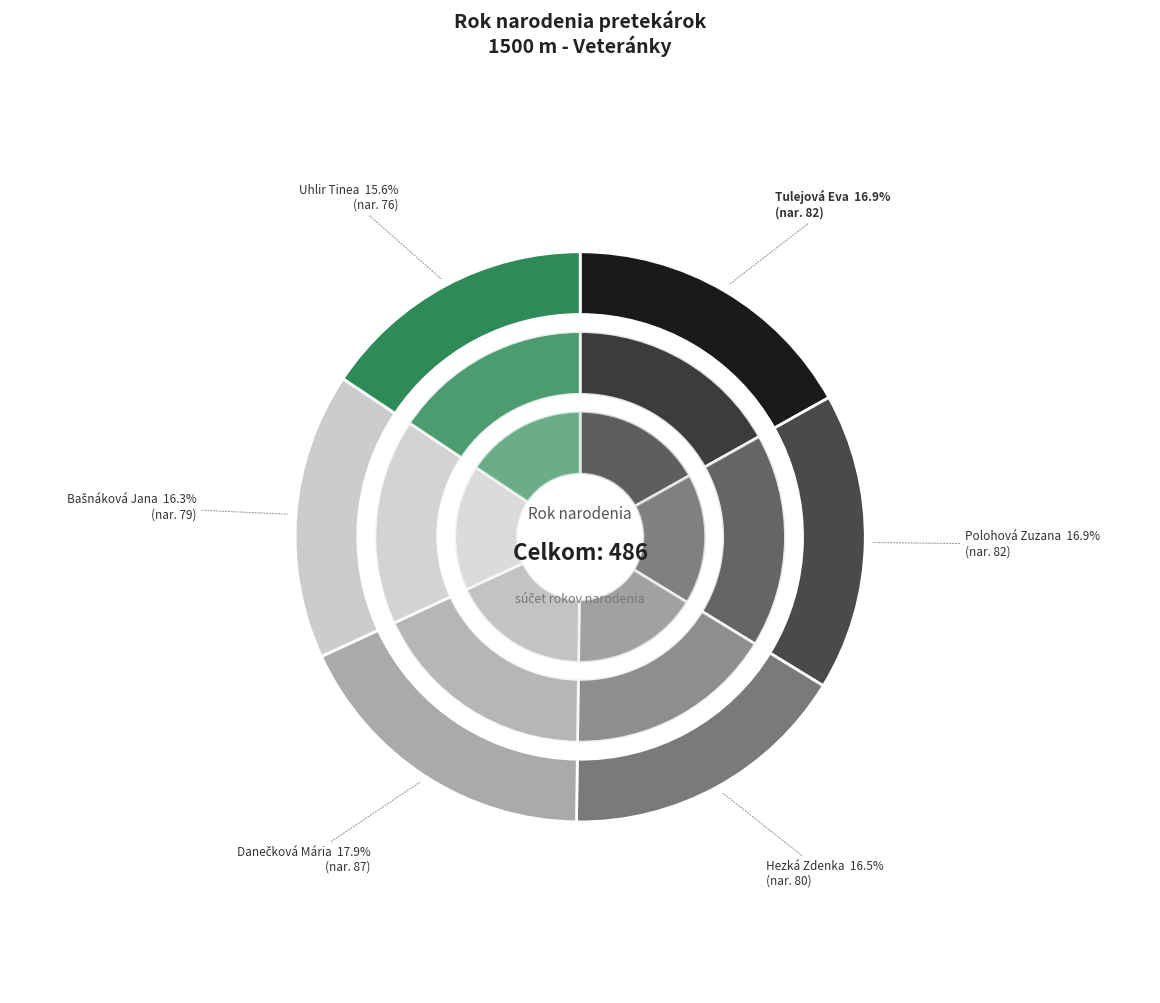

To the nearest percent, what percentage of the pie is Tulejová Eva?

17%